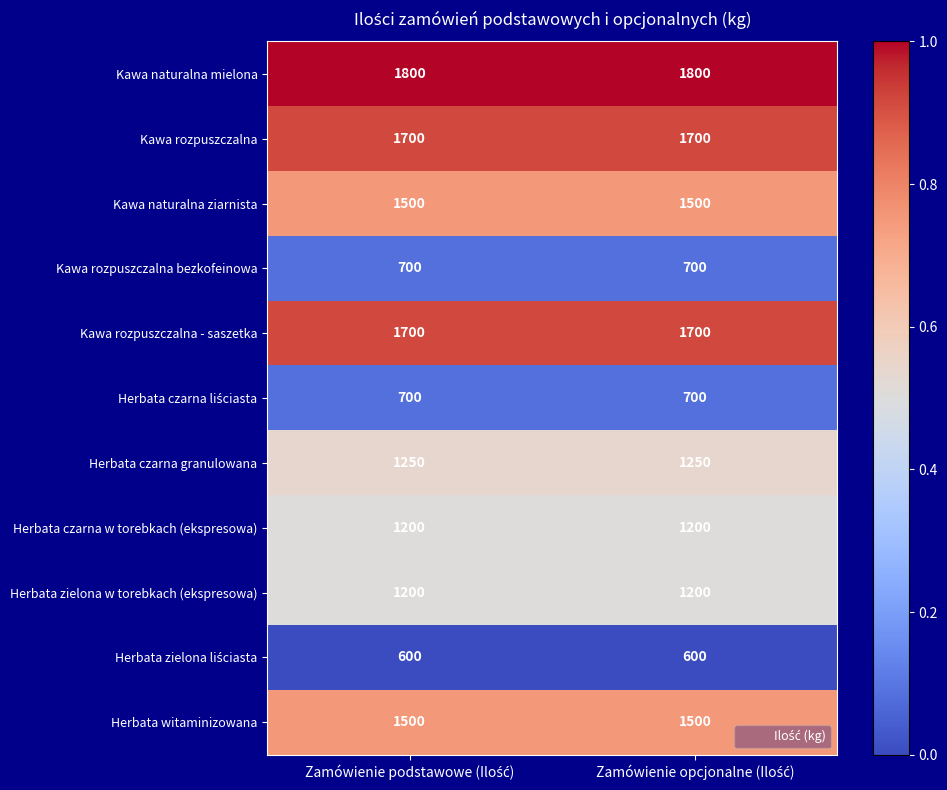

What is the average value of the Kawa rozpuszczalna series?

1700